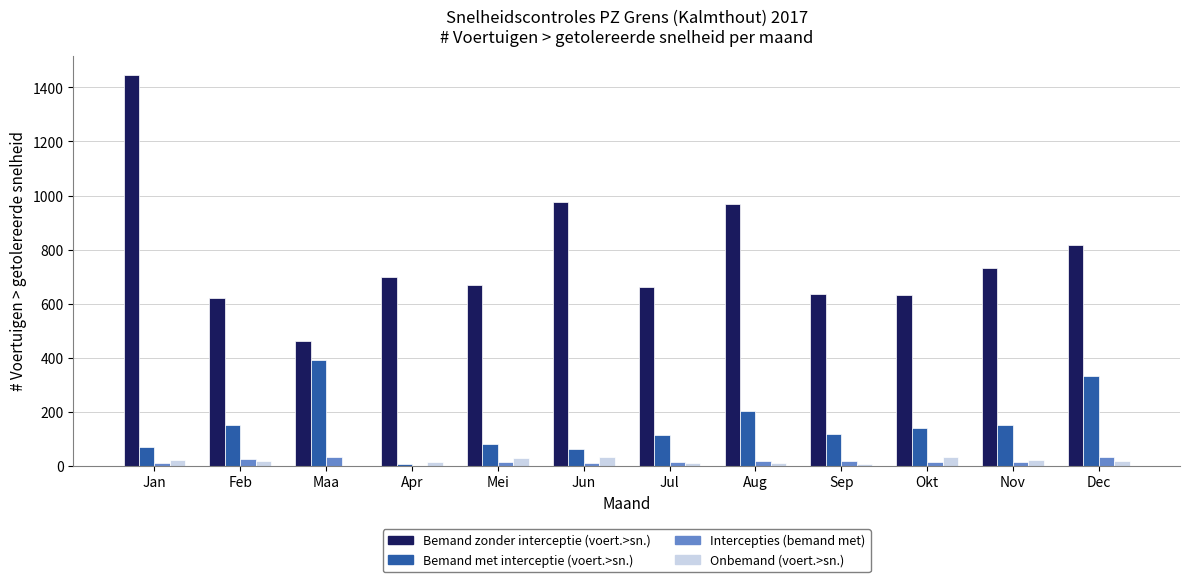

At which category is the sum across all series the highest?

Jan